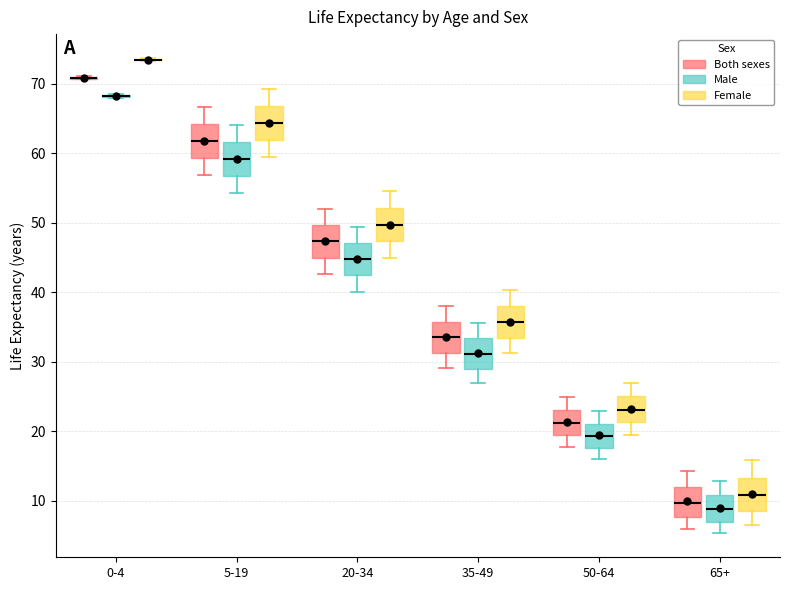

Reading left to right, read every box against the y-axis: the position of its median line, the range the box covers, and the ends of its whiskers. The values are not printed on the chart, so give them approximately, as read against the axis.

0-4 (Both sexes): box collapsed to a line at 71, whiskers 71 to 71
0-4 (Male): box collapsed to a line at 68, whiskers 68 to 69
0-4 (Female): box collapsed to a line at 73, whiskers 73 to 74
5-19 (Both sexes): median 62, box 59 to 64, whiskers 57 to 67
5-19 (Male): median 59, box 57 to 62, whiskers 54 to 64
5-19 (Female): median 64, box 62 to 67, whiskers 59 to 69
20-34 (Both sexes): median 47, box 45 to 50, whiskers 43 to 52
20-34 (Male): median 45, box 42 to 47, whiskers 40 to 49
20-34 (Female): median 50, box 47 to 52, whiskers 45 to 55
35-49 (Both sexes): median 34, box 31 to 36, whiskers 29 to 38
35-49 (Male): median 31, box 29 to 33, whiskers 27 to 36
35-49 (Female): median 36, box 33 to 38, whiskers 31 to 40
50-64 (Both sexes): median 21, box 20 to 23, whiskers 18 to 25
50-64 (Male): median 19, box 18 to 21, whiskers 16 to 23
50-64 (Female): median 23, box 21 to 25, whiskers 20 to 27
65+ (Both sexes): median 10, box 8 to 12, whiskers 6 to 14
65+ (Male): median 9, box 7 to 11, whiskers 5 to 13
65+ (Female): median 11, box 9 to 13, whiskers 7 to 16